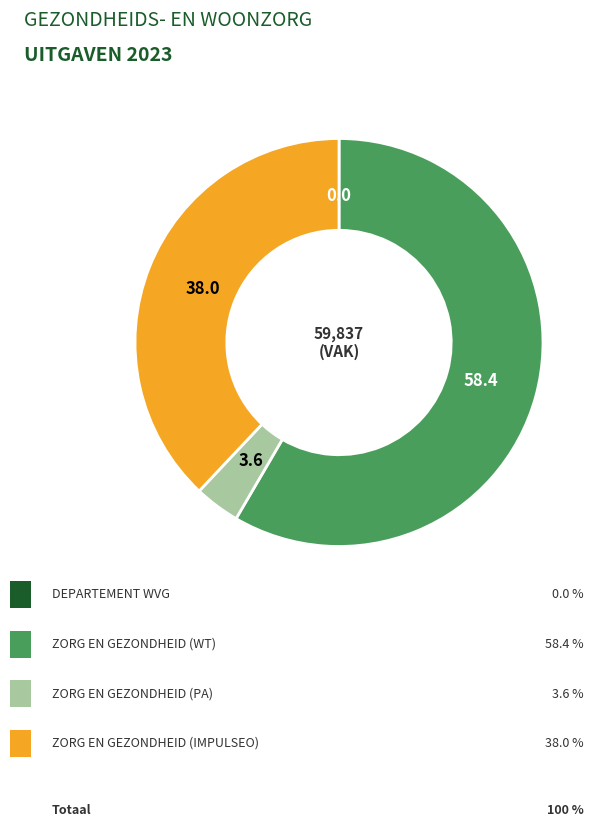

Is there a majority slice in this chart?

Yes